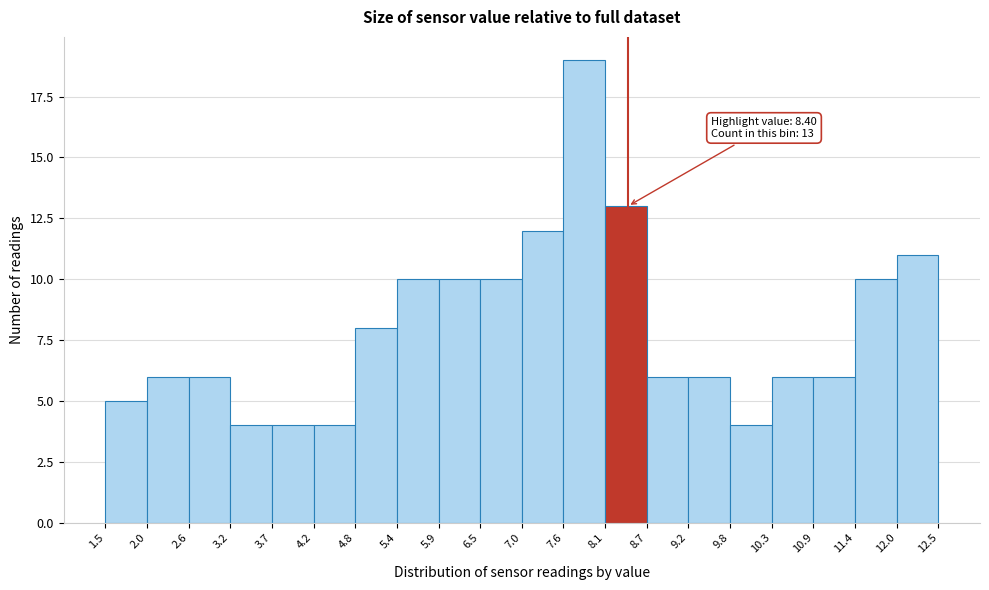

Which range on the x-axis has the tallest bar?

7.6 to 8.1